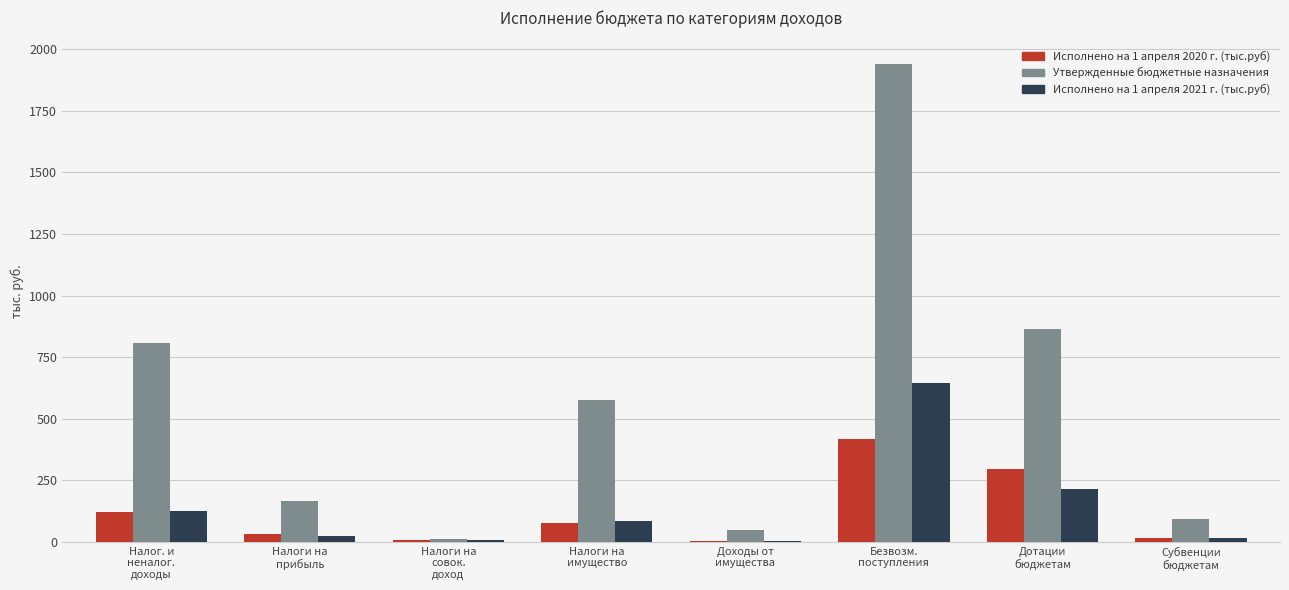

Which series has the largest total across all categories?

Утвержденные бюджетные назначения